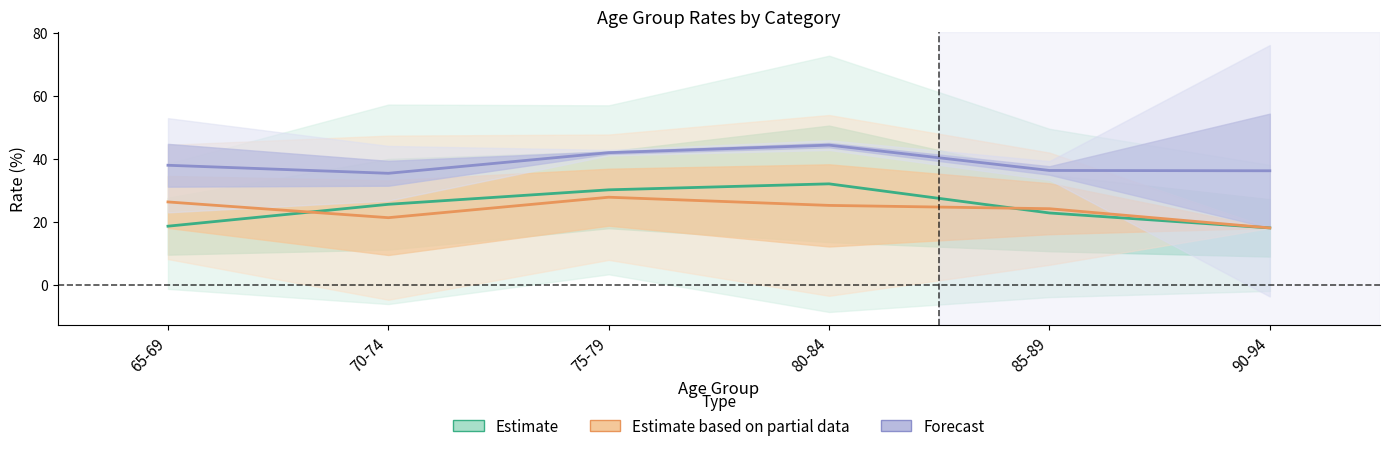

What is the sum of the Estimate based on partial data values at 90-94 and 75-79?

46.1